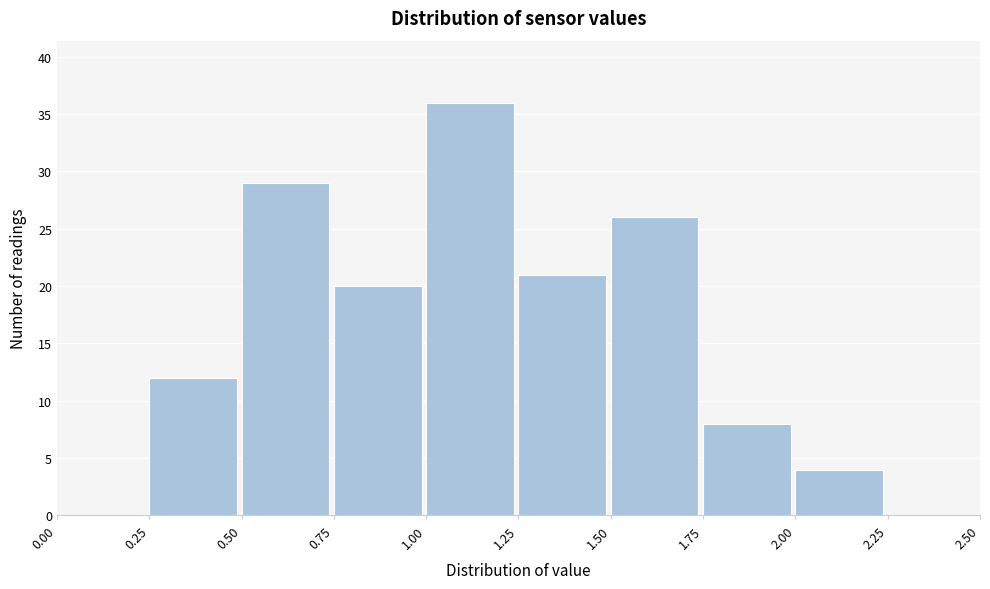

How tall is the bar that spans 0.25 to 0.50 on the x-axis? The values are not printed on the chart, so give them approximately, as read against the axis.

12